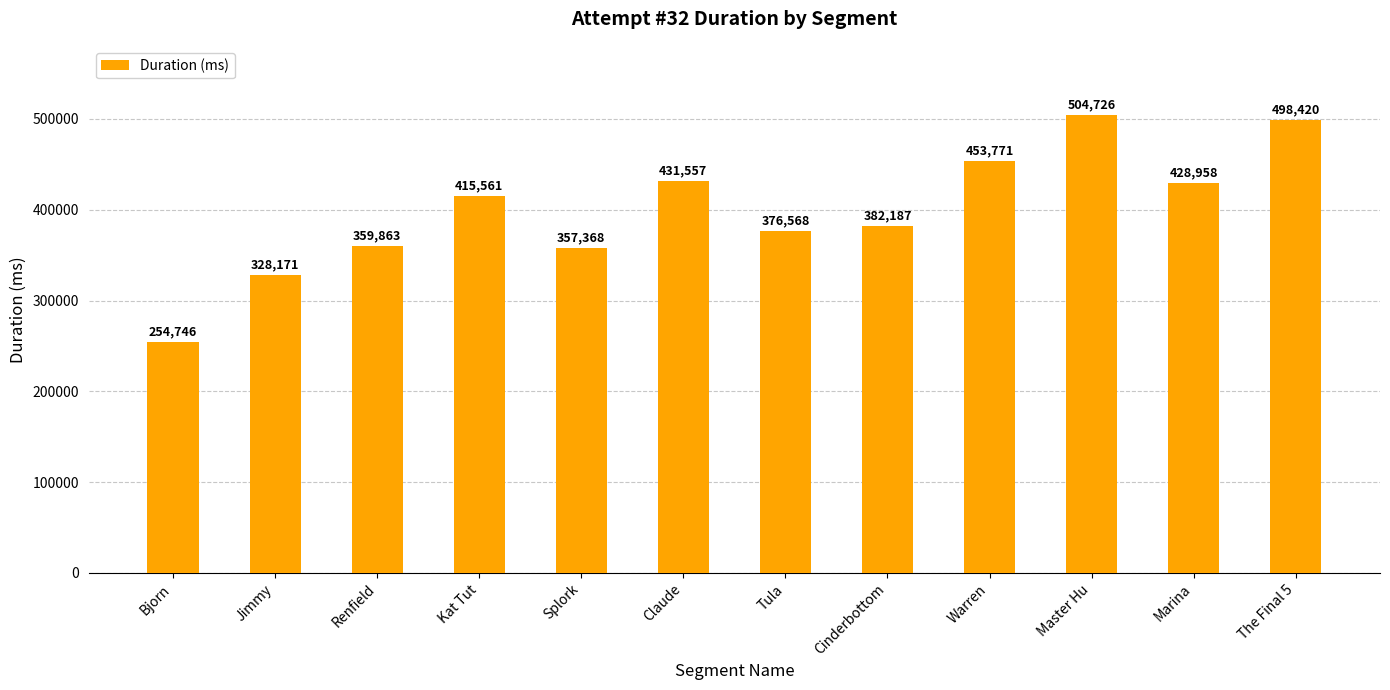

At which category does the chart reach its peak across all series?

Master Hu